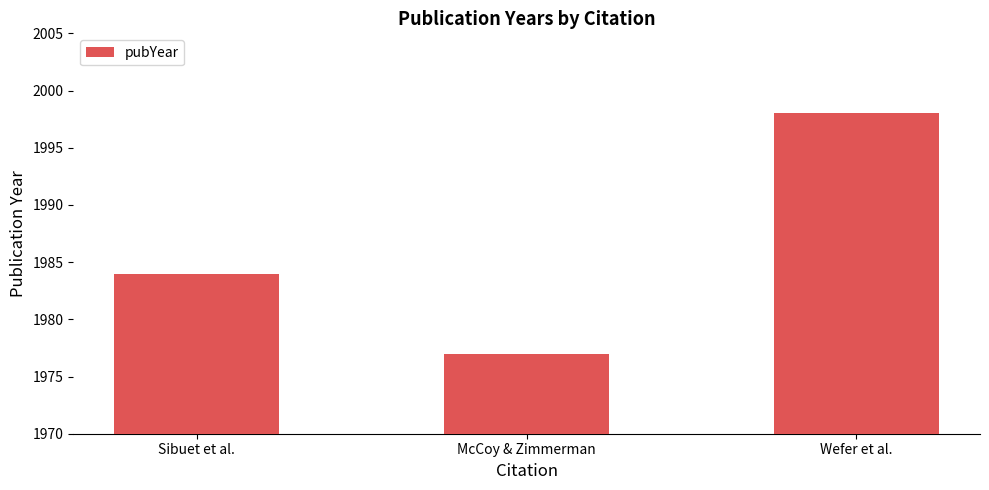

Approximately how many times larger is the value at Wefer et al. compared to Sibuet et al.?

1.0